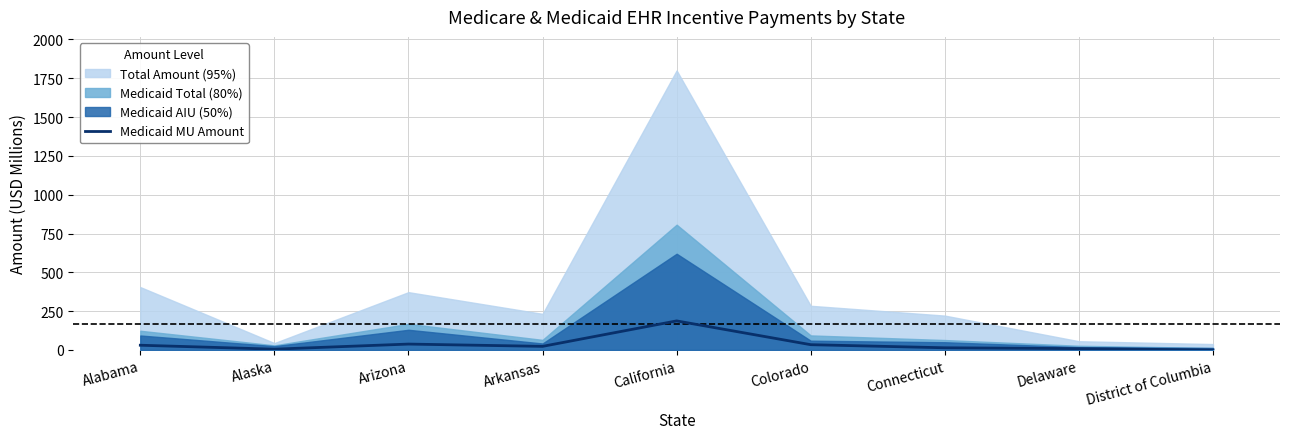

What is the label of the 2nd point from the left?

Alaska